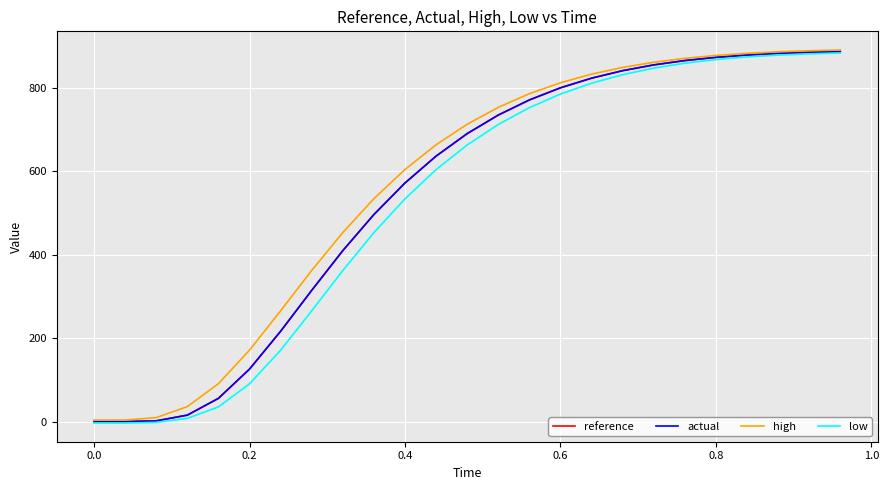

What is the maximum value for actual?

886.5